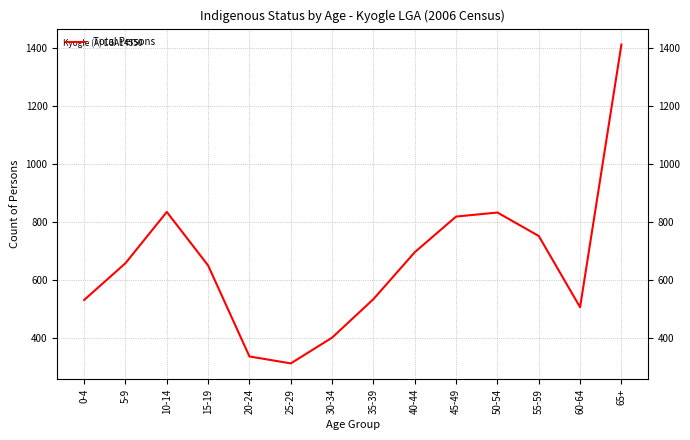

What is the change in value from 40-44 to 50-54?

+137